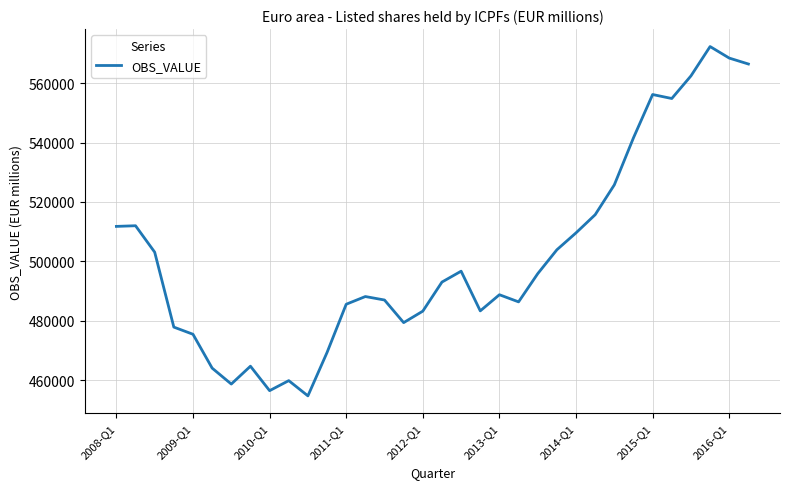

What is the difference between the maximum and minimum values?

117540.3